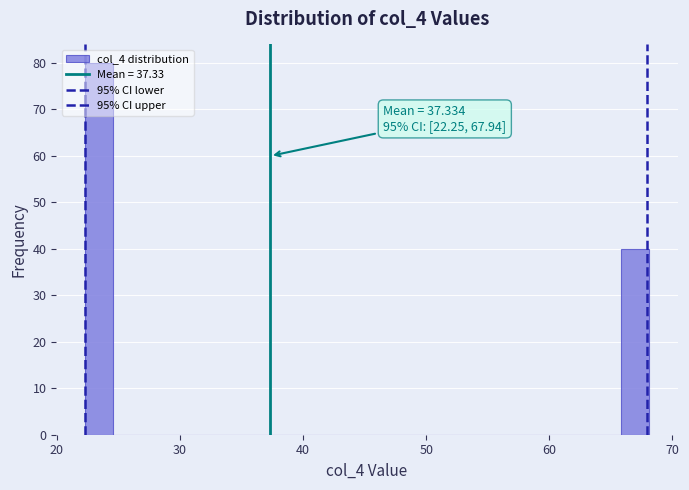

Around what value on the x-axis is the tallest bar? Give the approximate position of its centre, as read against the axis.

23